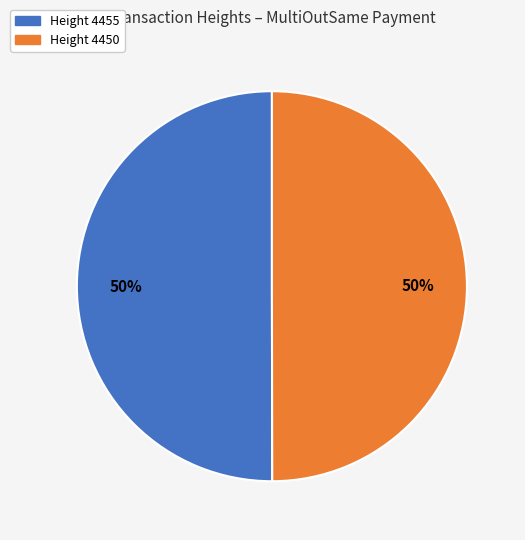

To the nearest percent, what is the average slice percentage?

50%